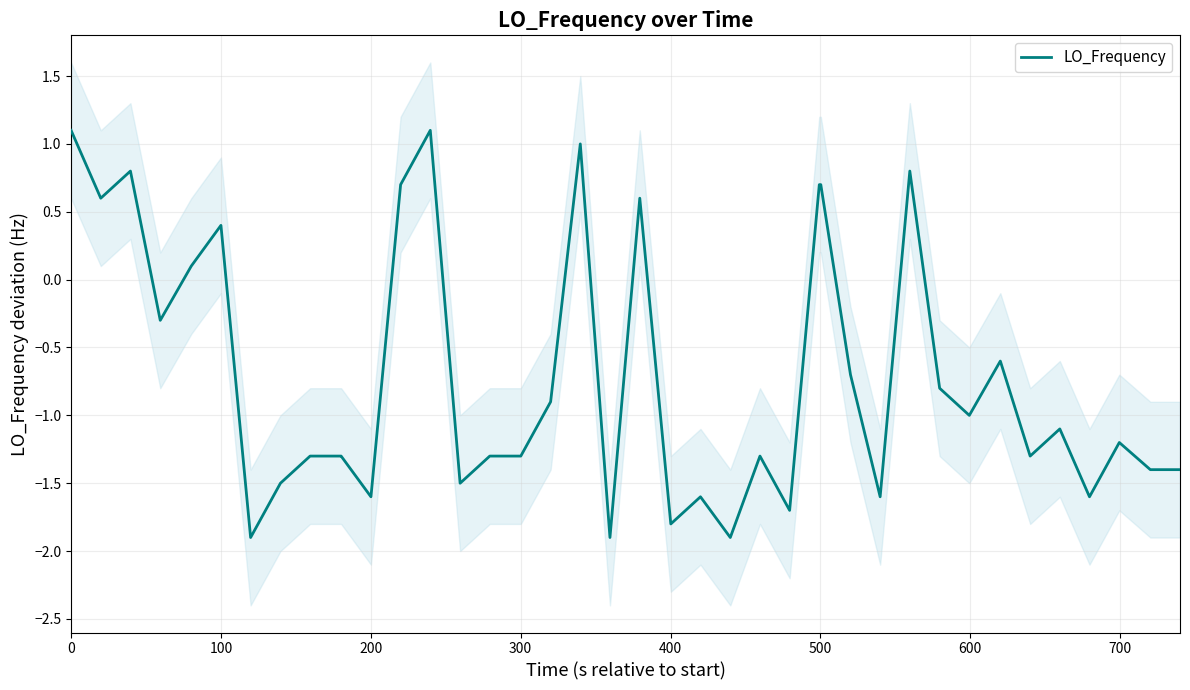

What is the maximum value for LO_Frequency?

1.1